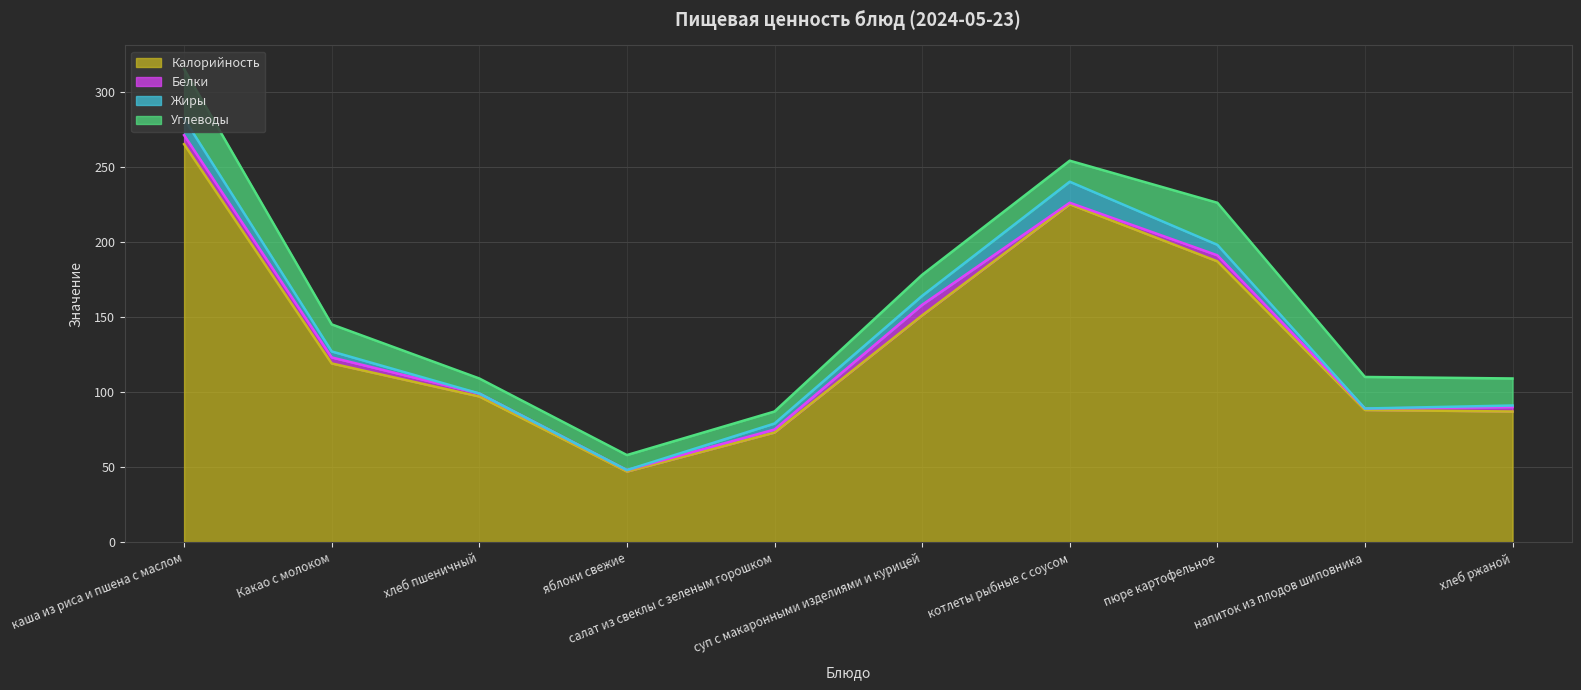

Does the chart display data point markers on the line(s)?

No